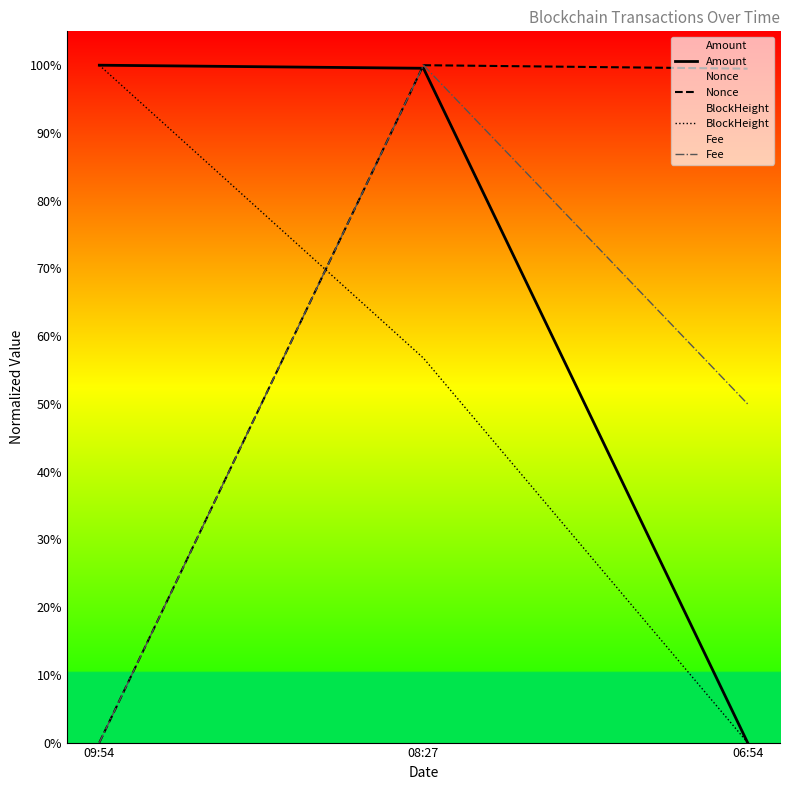

At which label is BlockHeight closest to 0?

06:54